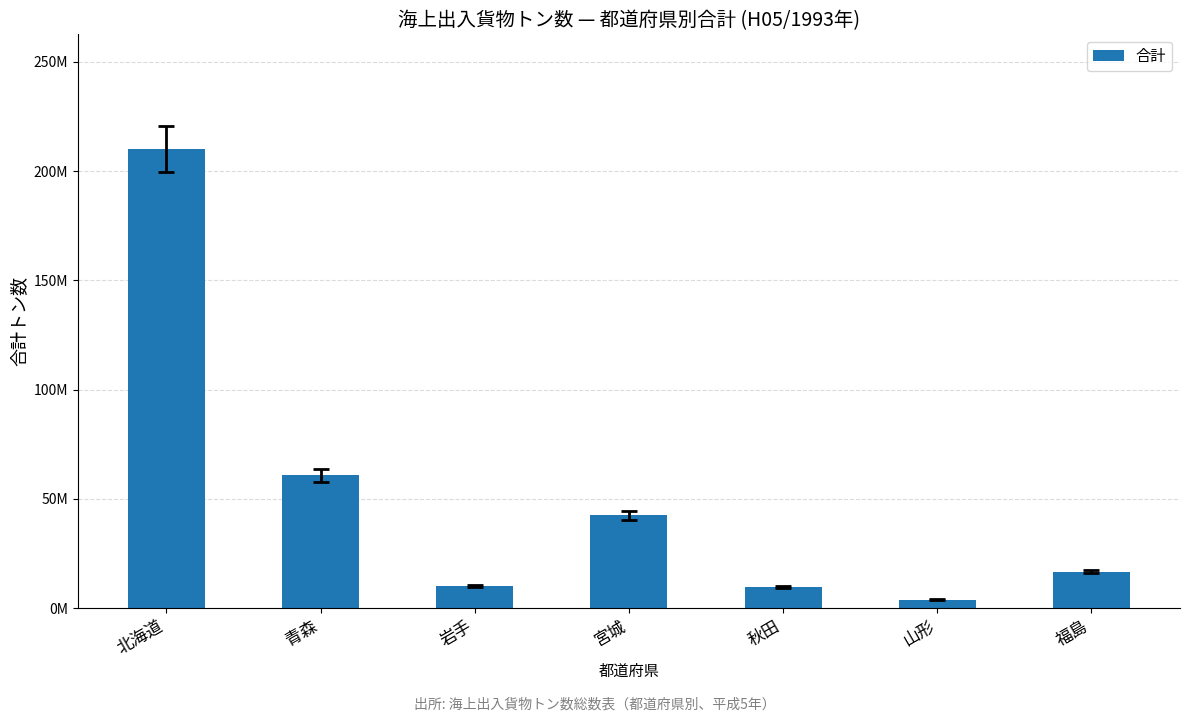

Which category has the highest value across all series?

北海道